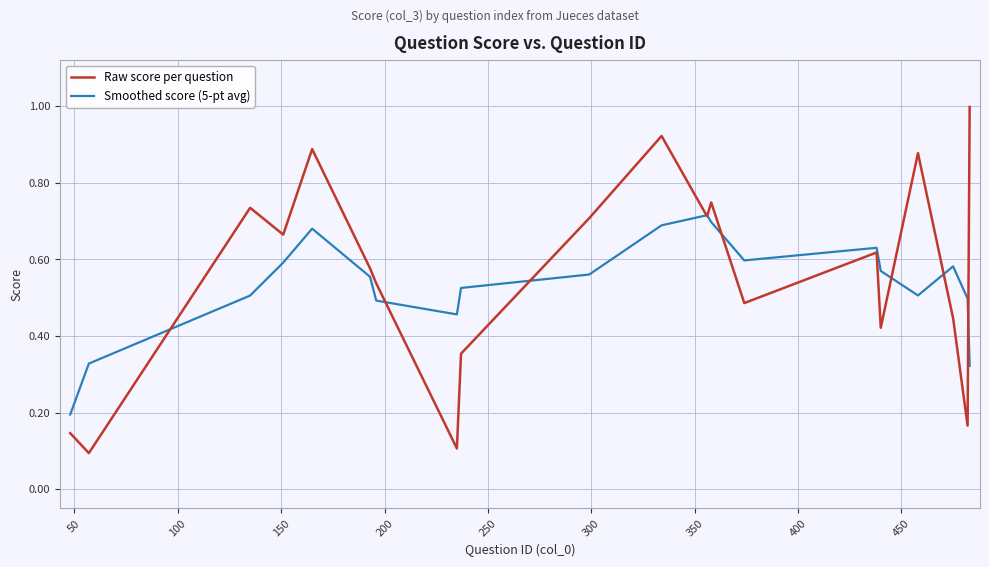

Which series has the largest range (max minus min)?

Raw score per question